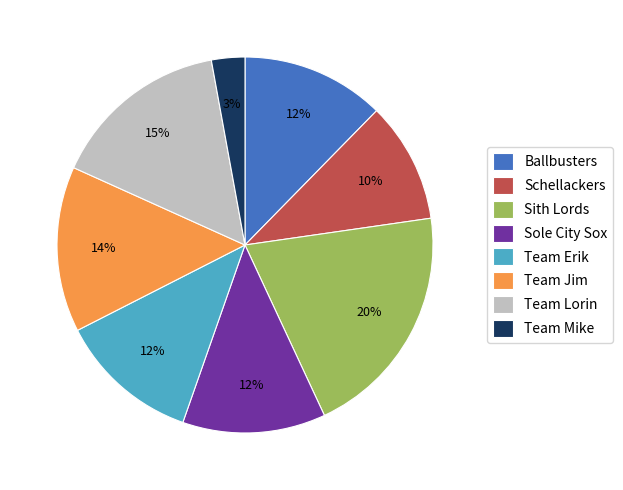

The Team Erik slice represents 7% of the pie. True or false?

False